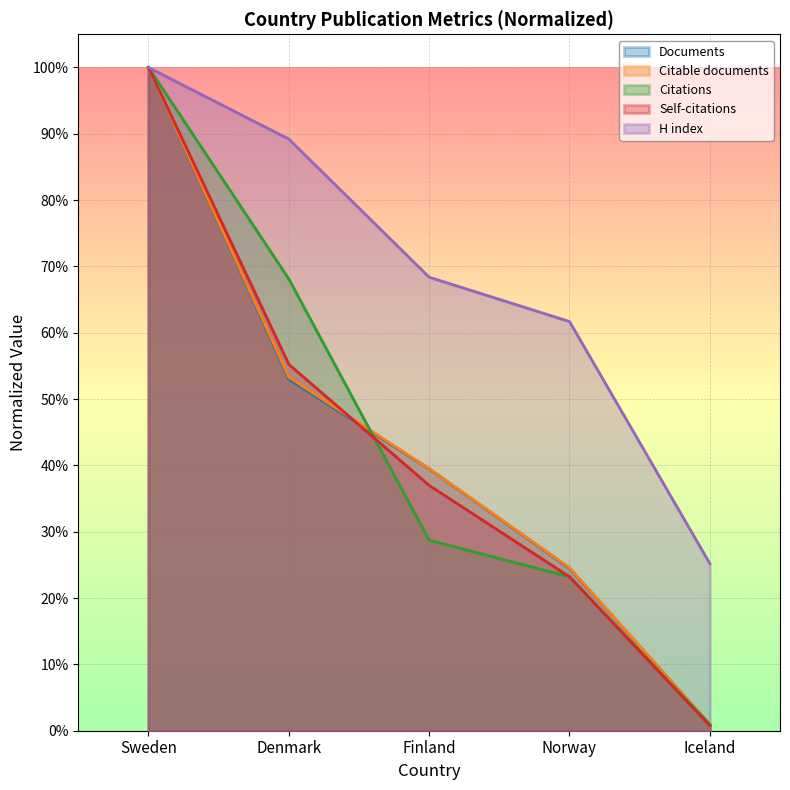

What is the label of the 5th point from the right?

Sweden